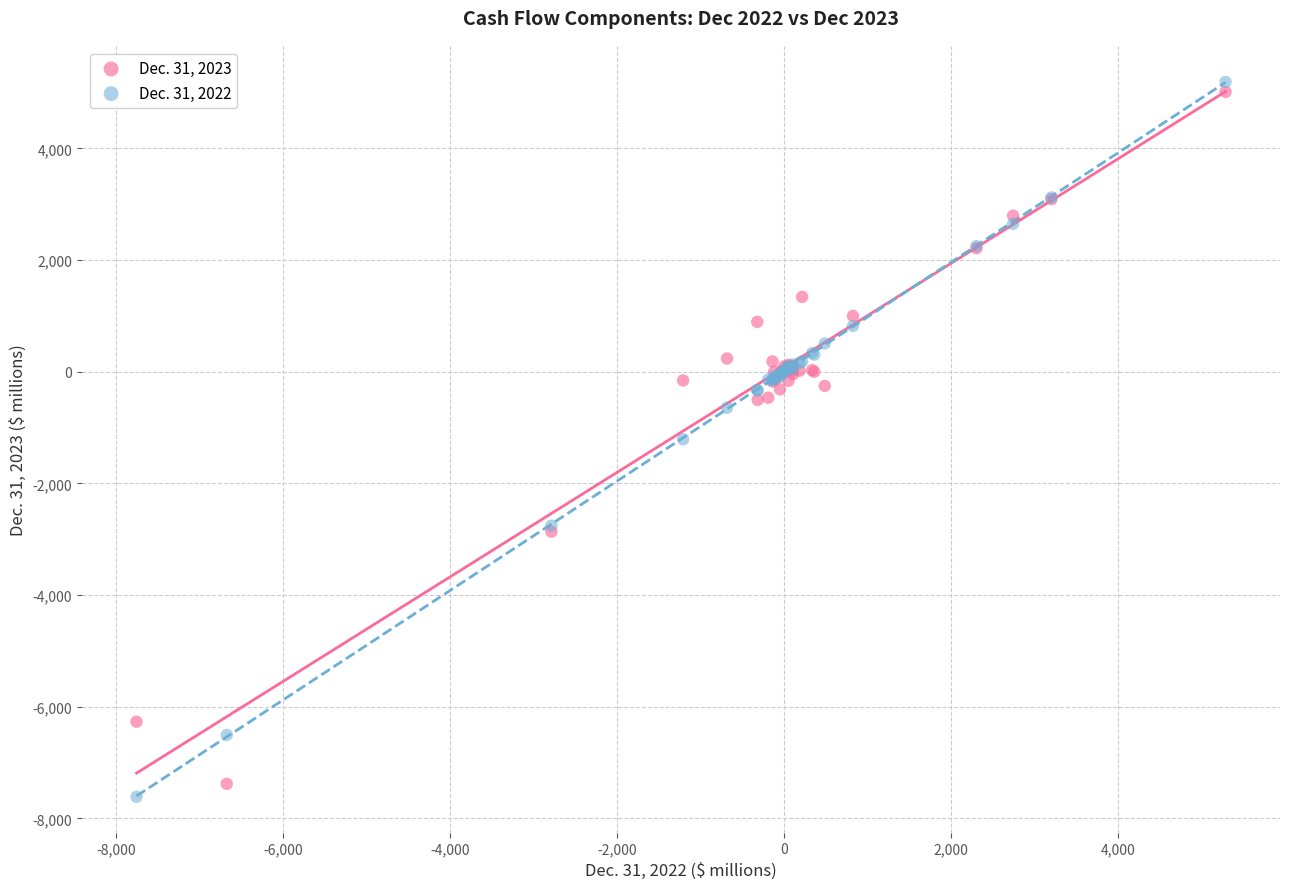

Which series contains the highest Y value?

Dec. 31, 2022